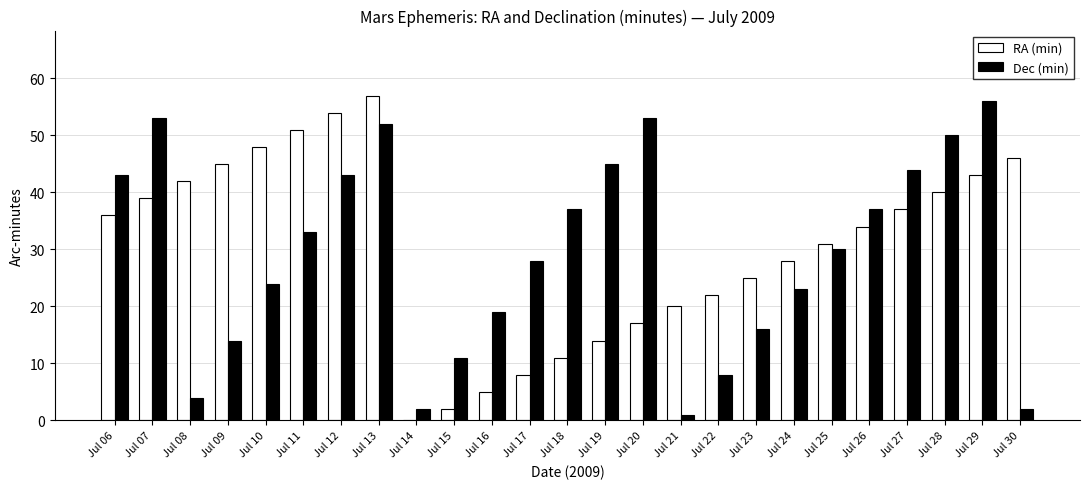

What is the average value of the Dec (min) series?

29